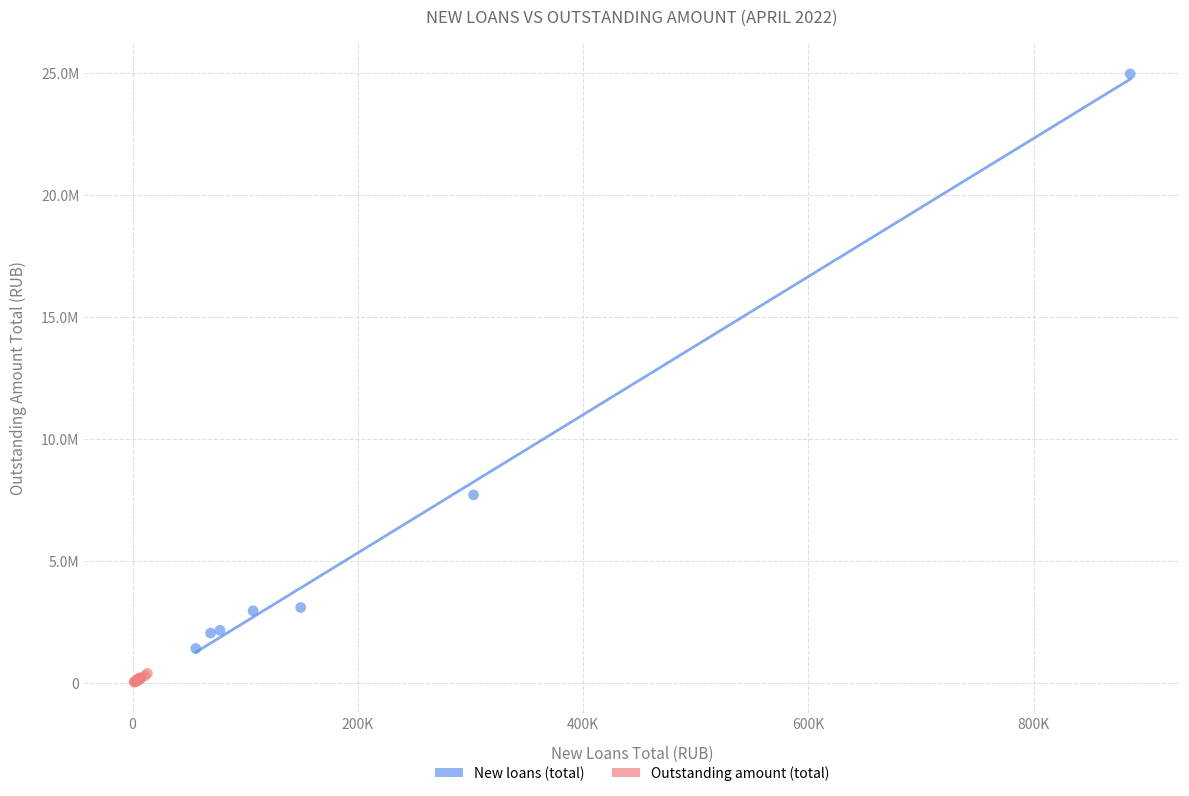

Which series has the largest Y range (max minus min)?

New loans (total)